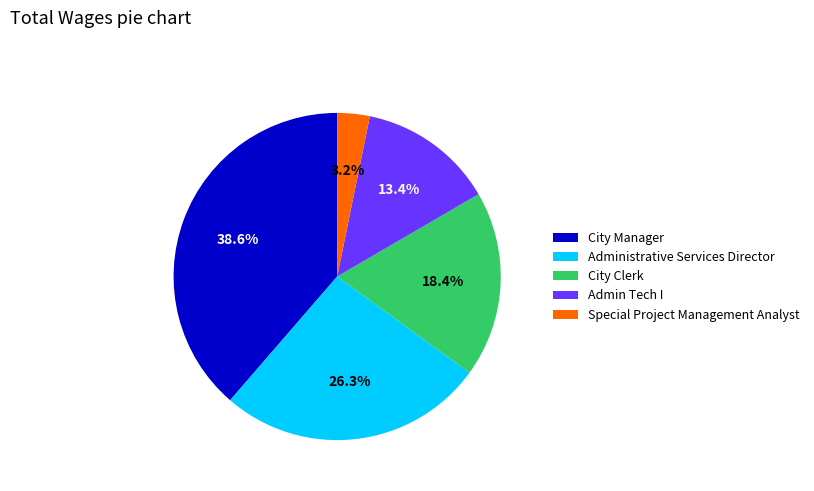

Does any single category account for the majority?

No